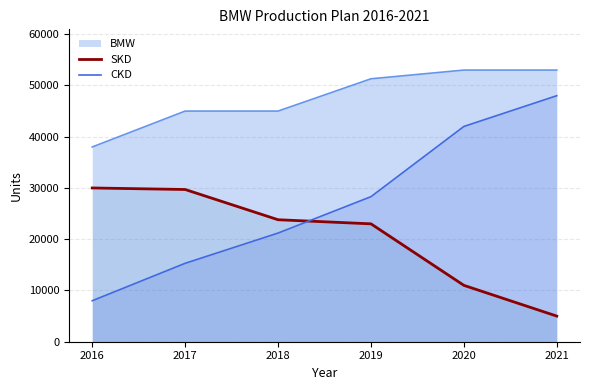

Where does the CKD series first go above 28300?

2020